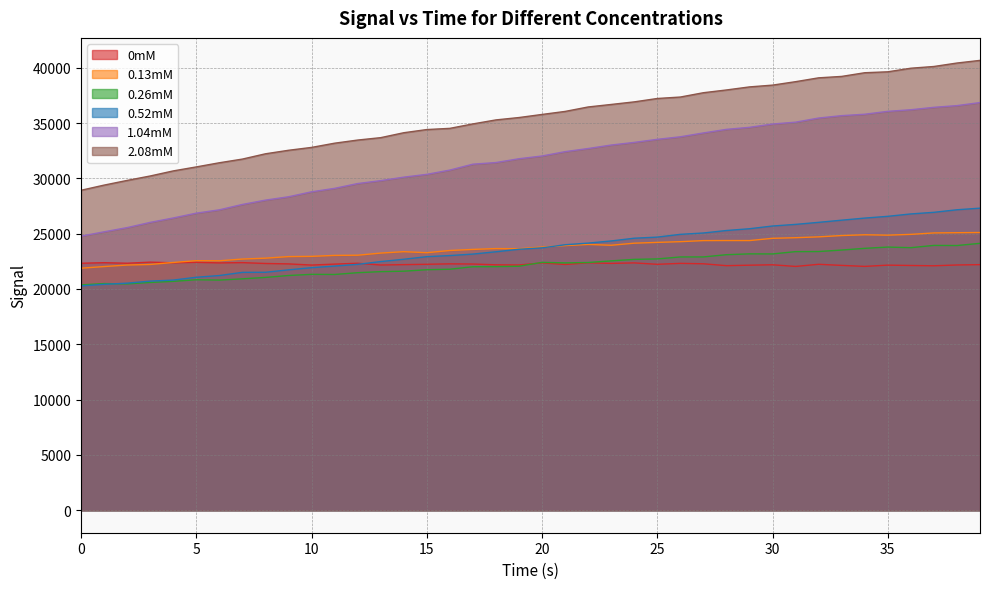

The 0mM series shows 22326.8 at 12. True or false?

True